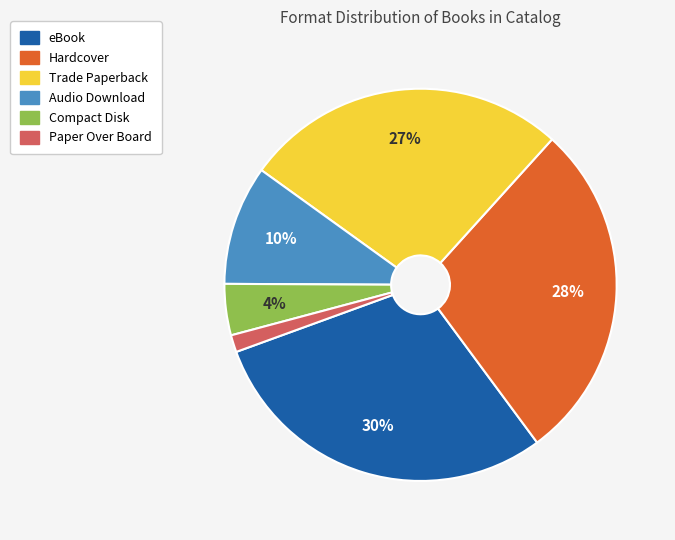

To the nearest percent, what is the average slice percentage?

17%